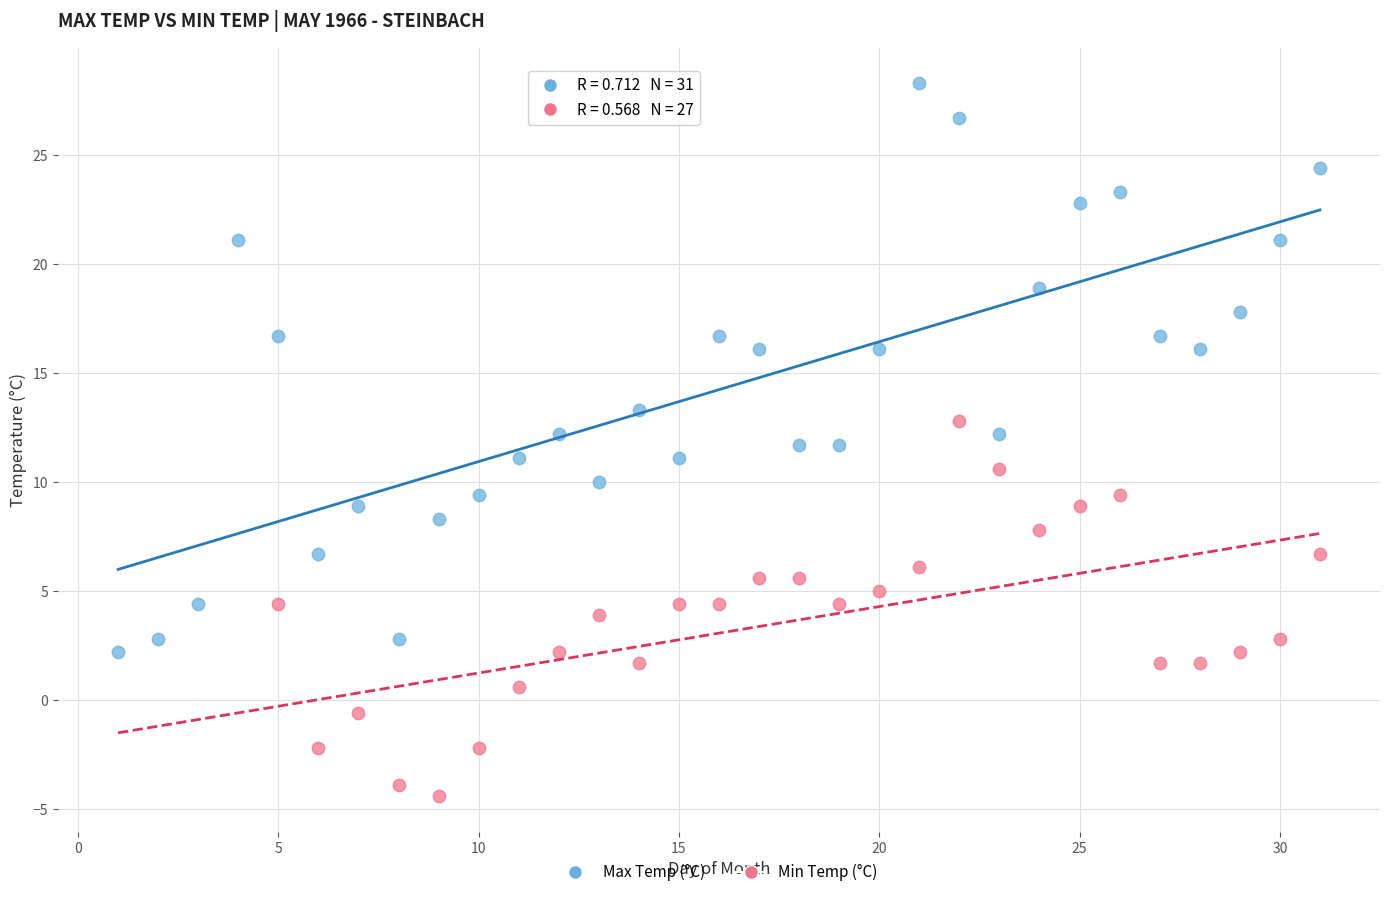

Which series contains the highest Y value?

Max Temp (°C)